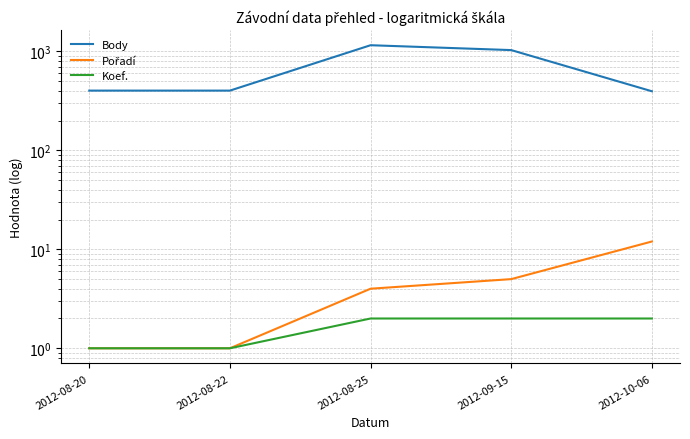

At which label is Koef. closest to 1?

2012-08-20